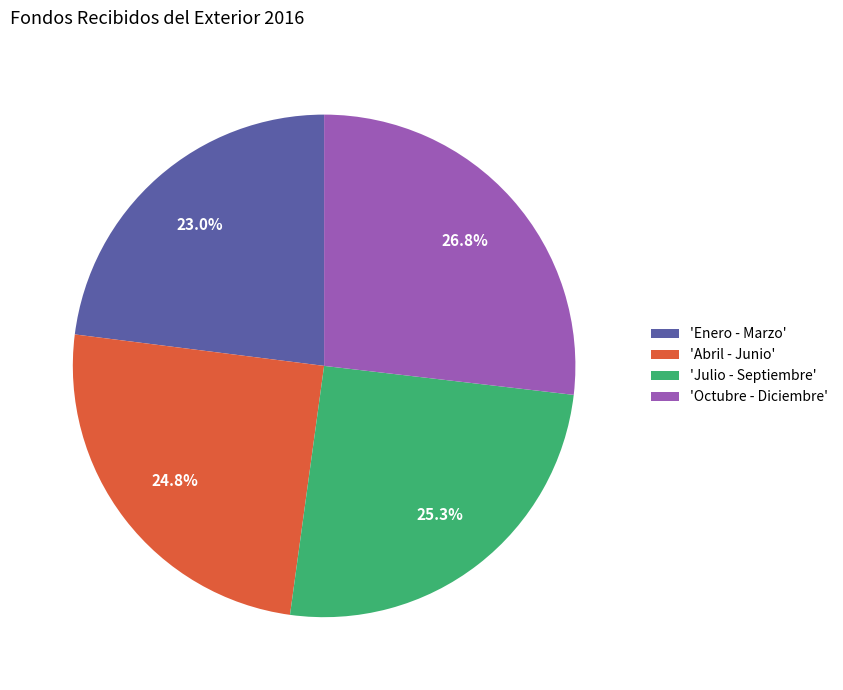

What percentage do 'Octubre - Diciembre' and 'Julio - Septiembre' together represent?

52.2%